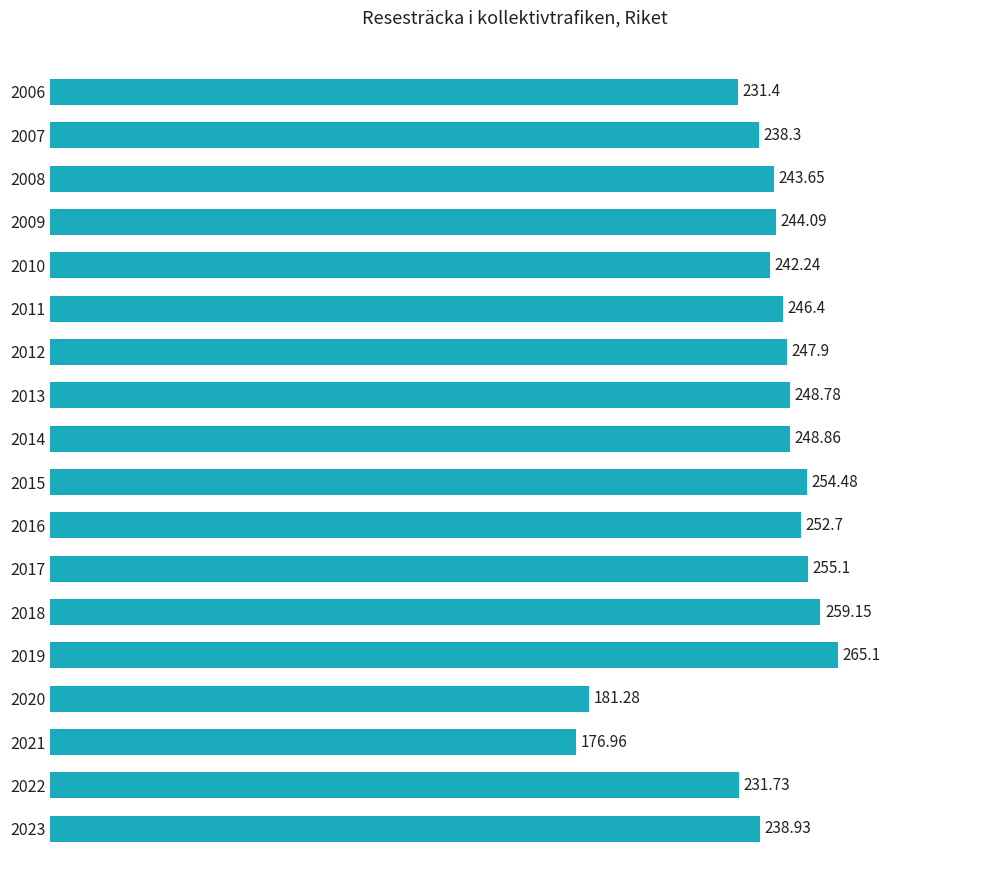

How many bars are there in total?

18